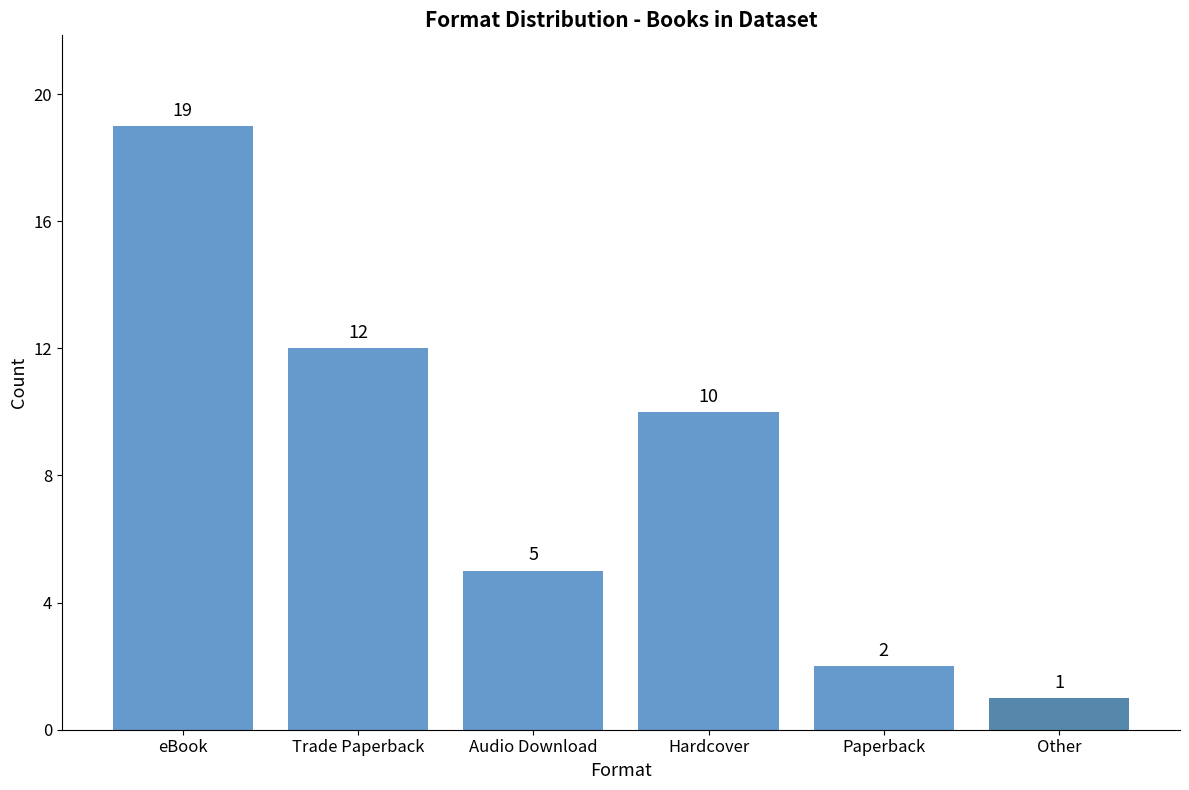

List the labels in order of value, largest first.

eBook, Trade Paperback, Hardcover, Audio Download, Paperback, Other